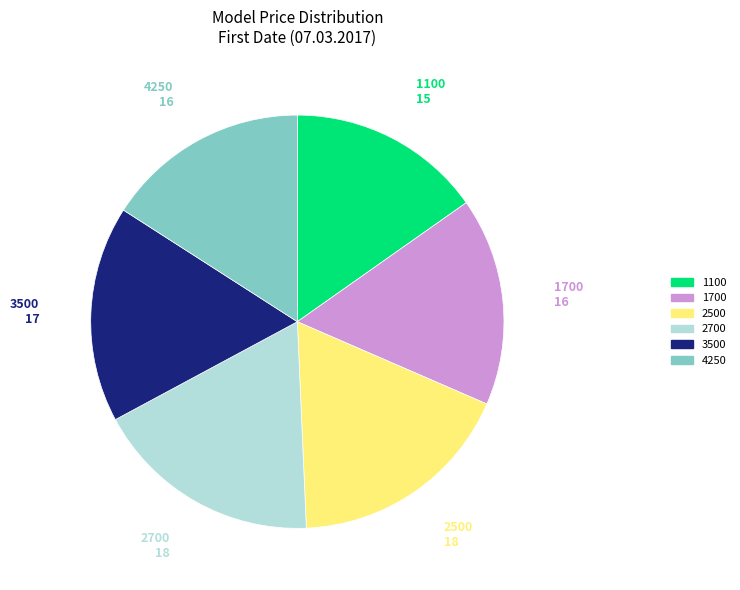

Is the sum of 3500 and 2700 greater than half?

No